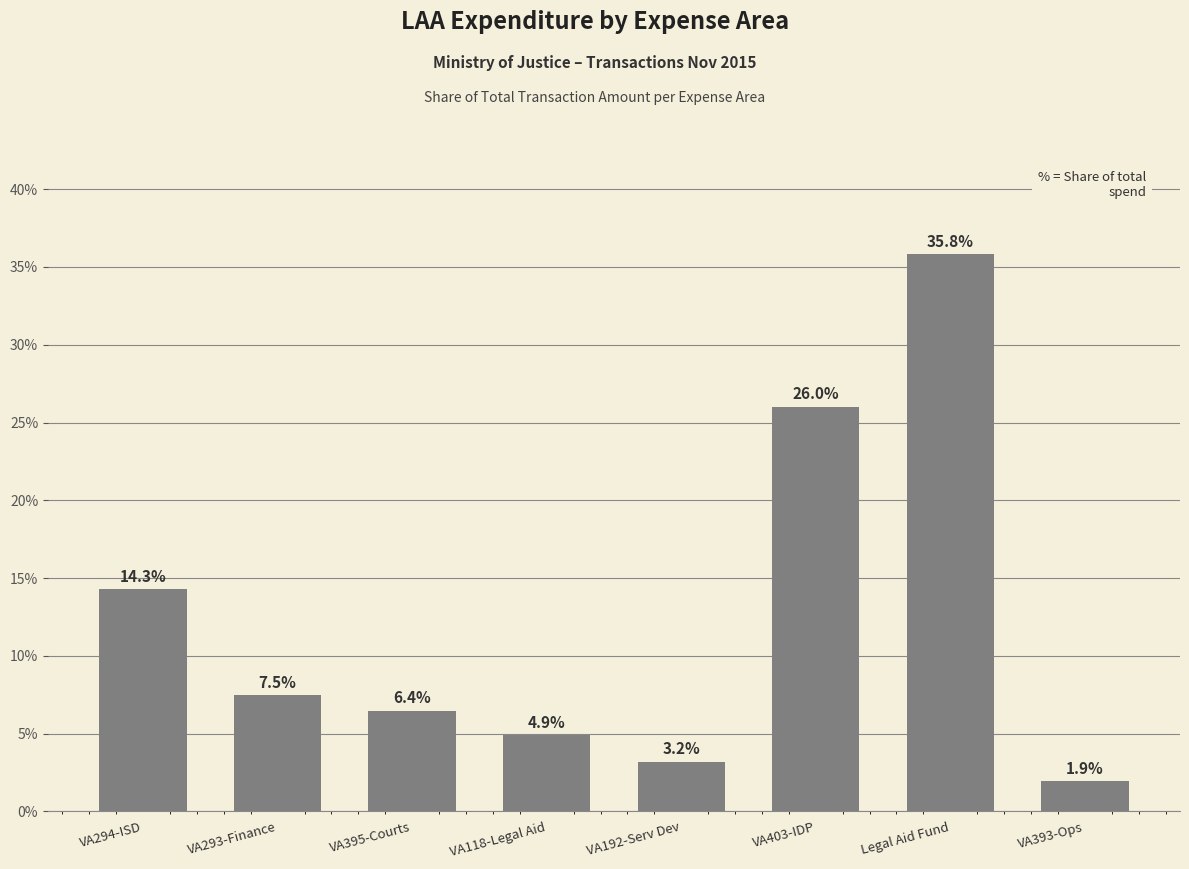

What is the label of the 8th bar from the right?

VA294-ISD